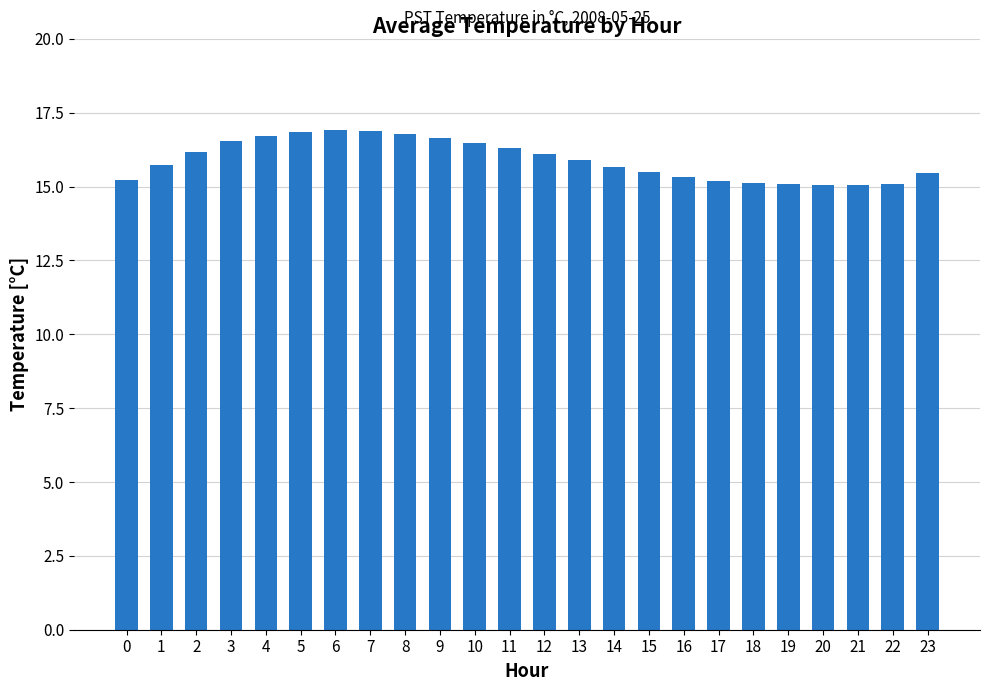

Approximately how many times larger is the value at 22 compared to 4?

0.9